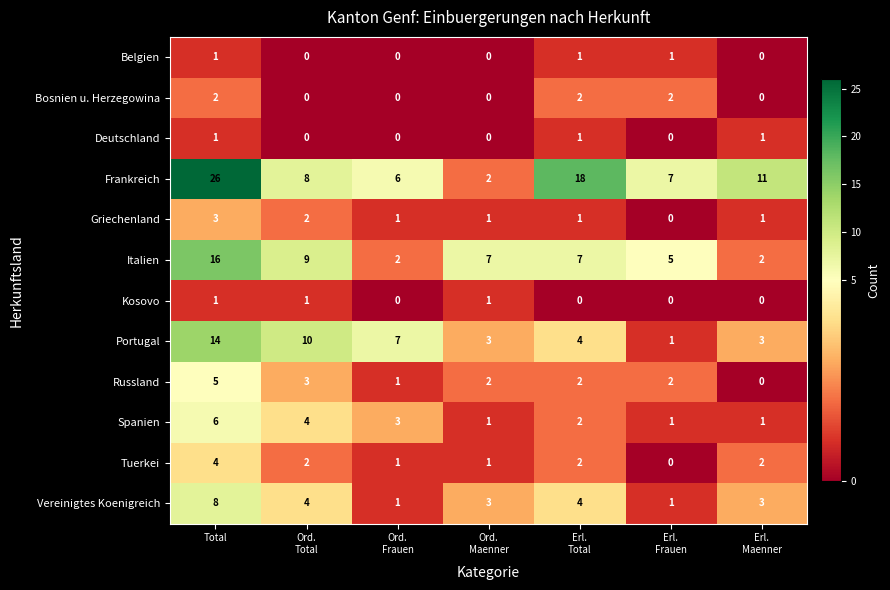

Which series has the largest total across all categories?

Frankreich